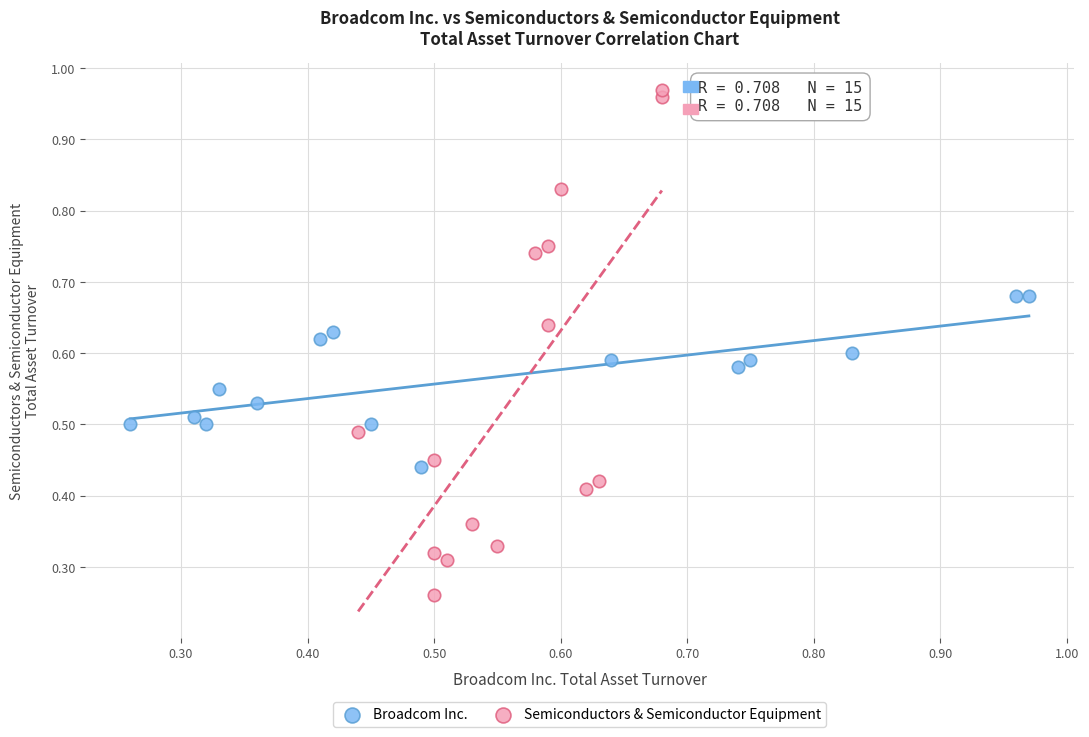

Which series has the widest spread of Y values?

Semiconductors & Semiconductor Equipment